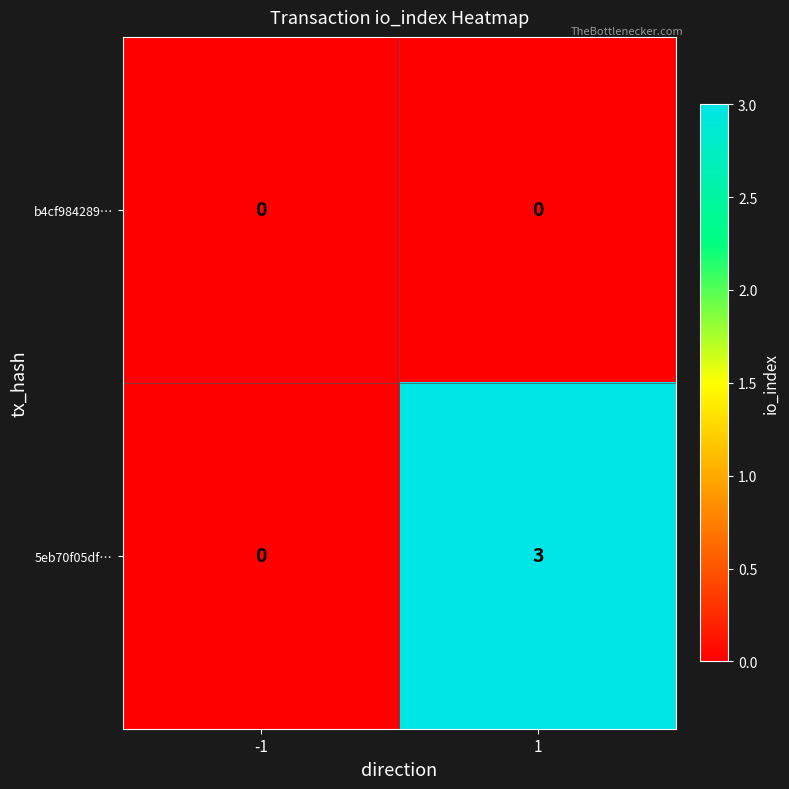

What is the sum of all 5eb70f05df… values?

3